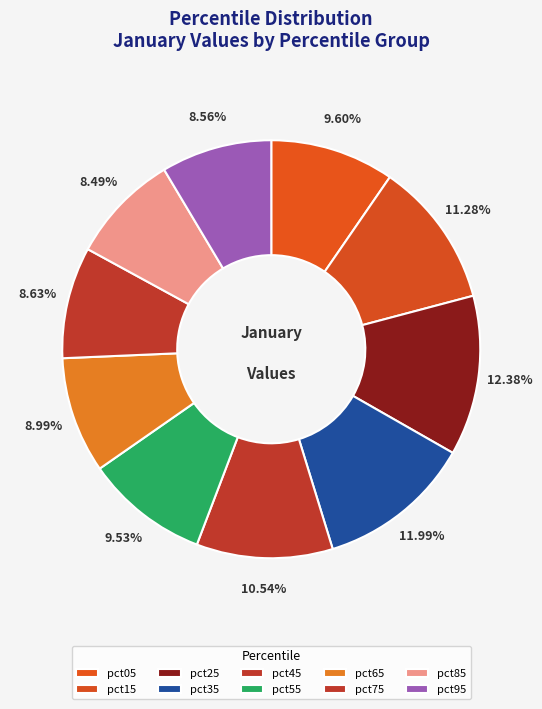

Count the number of slices in the pie.

10